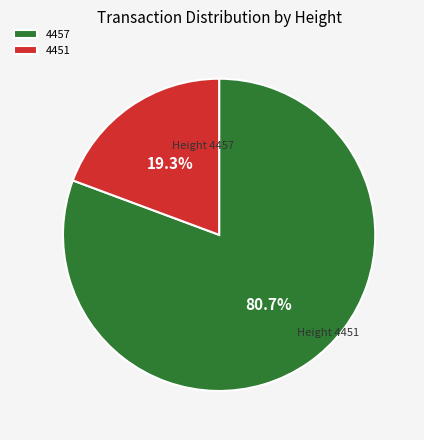

True or false: 4457 accounts for 81% of the total.

True